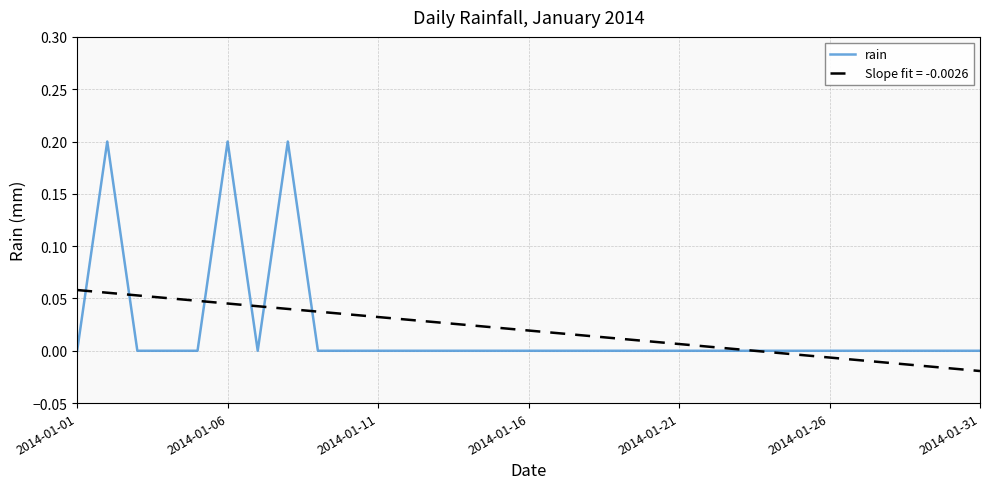

Rank the series by their maximum value, from highest to lowest.

rain, Slope fit = -0.0026